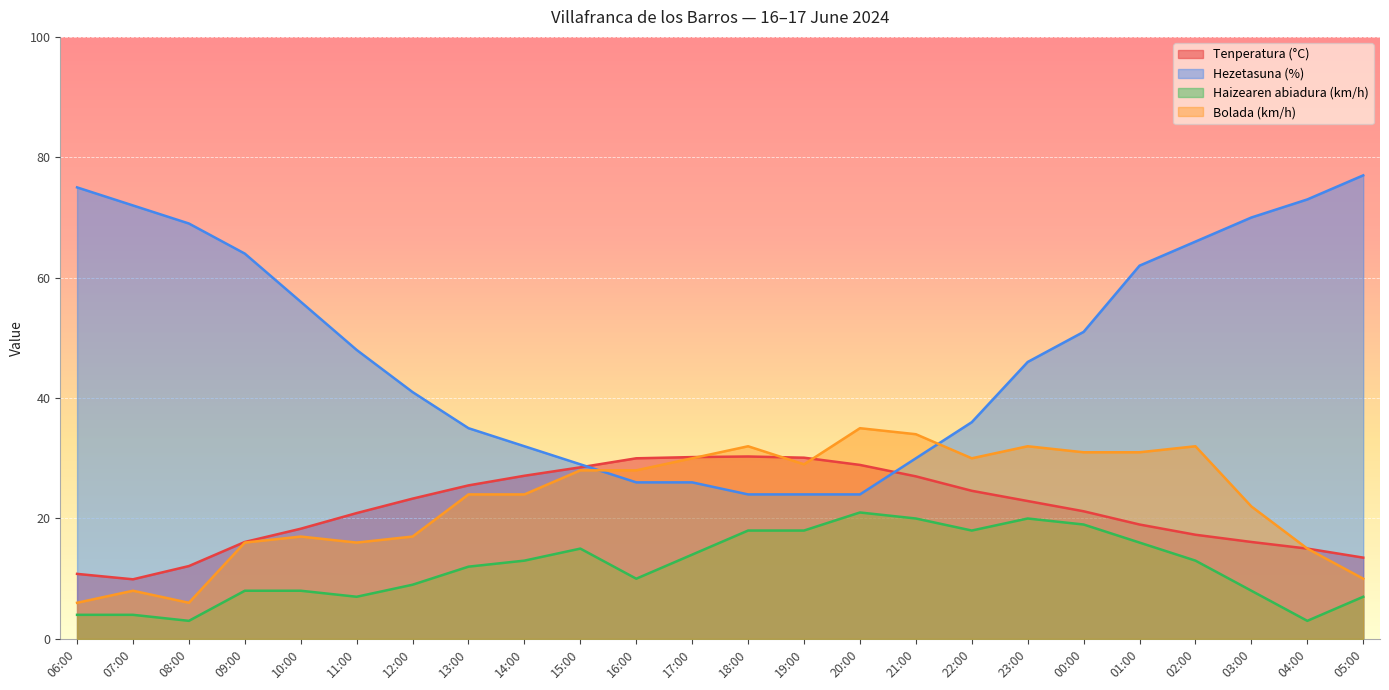

At 22:00, list the series in order from smallest to largest.

Haizearen abiadura (km/h), Tenperatura (°C), Bolada (km/h), Hezetasuna (%)